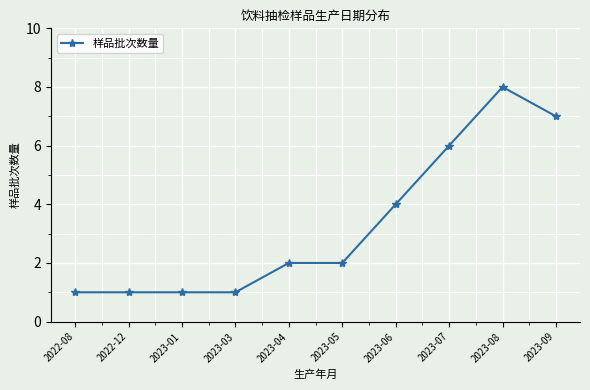

Reading left to right, transcribe all the data shown in this chart.

1	1	1	1	2	2	4	6	8	7